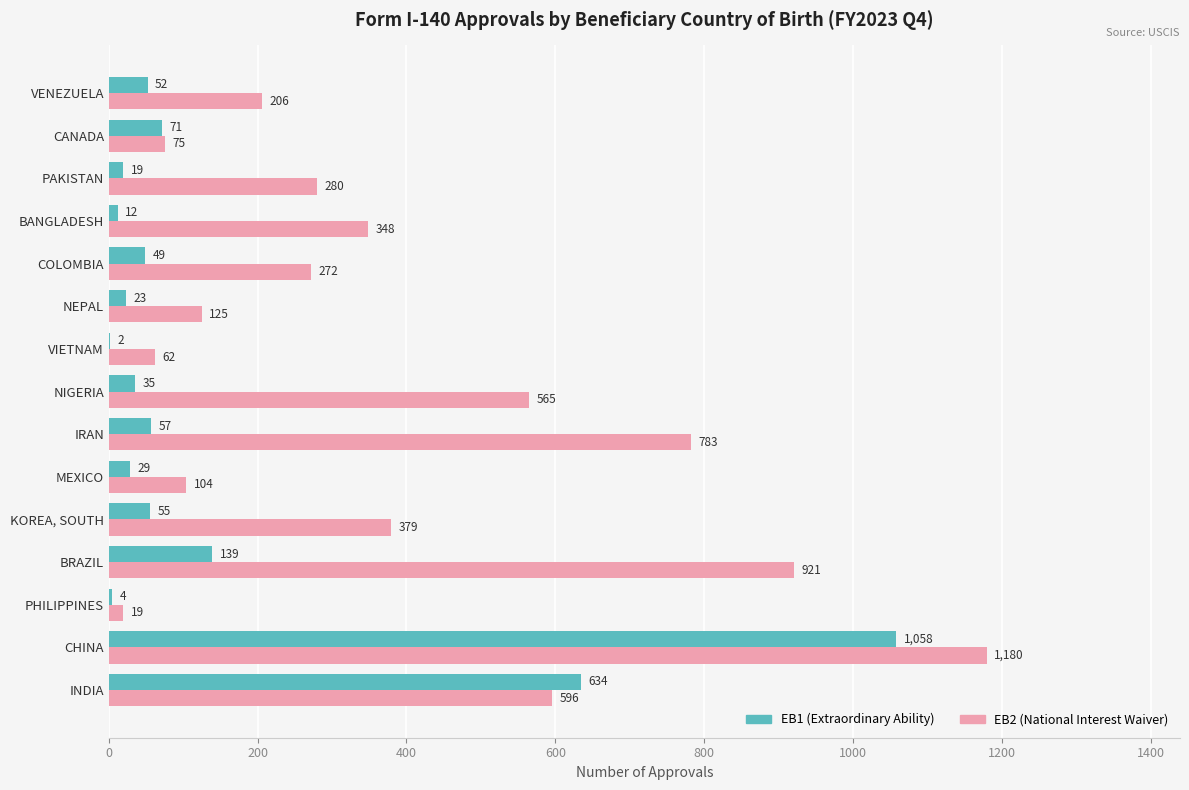

Which label corresponds to the largest value in the chart?

CHINA